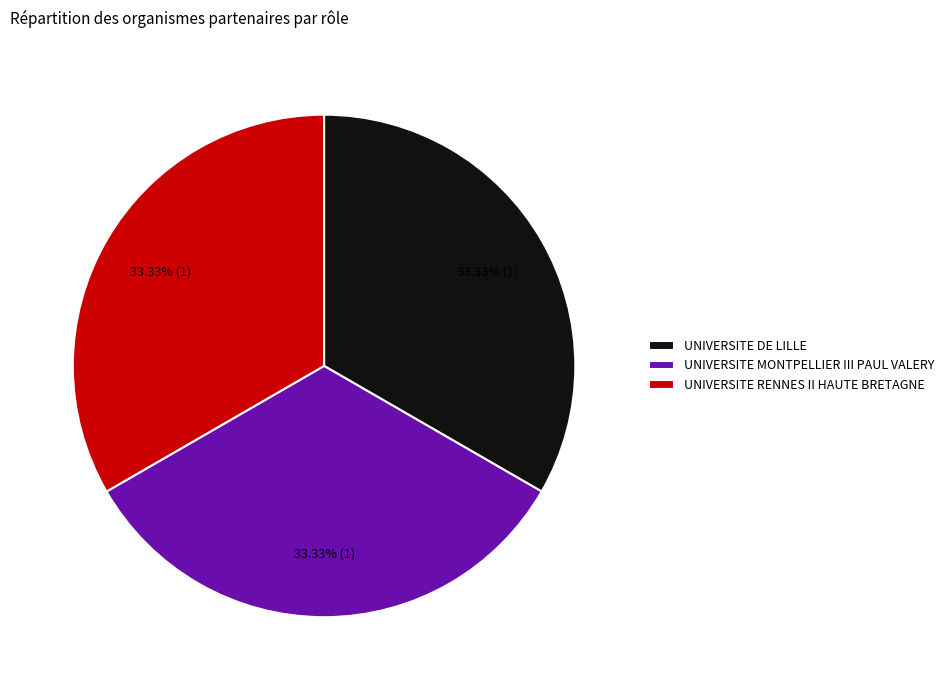

Do UNIVERSITE RENNES II HAUTE BRETAGNE and UNIVERSITE MONTPELLIER III PAUL VALERY together represent more than half of the pie?

Yes